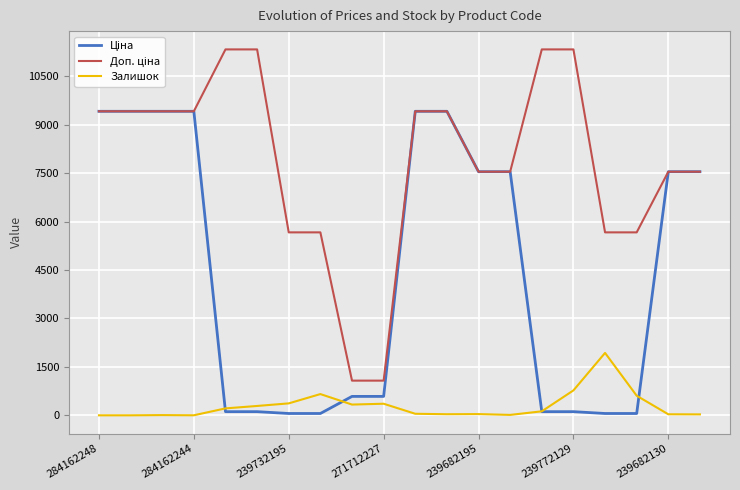

What is the greatest value displayed?

11334.0